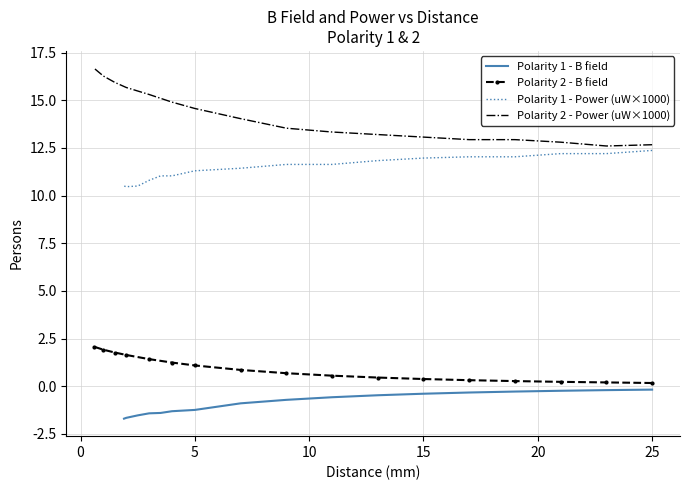

What is the minimum value shown in the chart?

-1.7